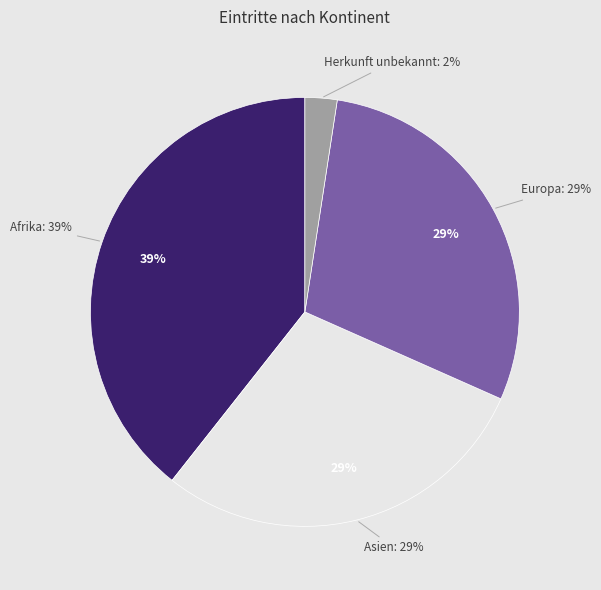

What is the ratio of the value at Europa to the value at Asien?

1.0